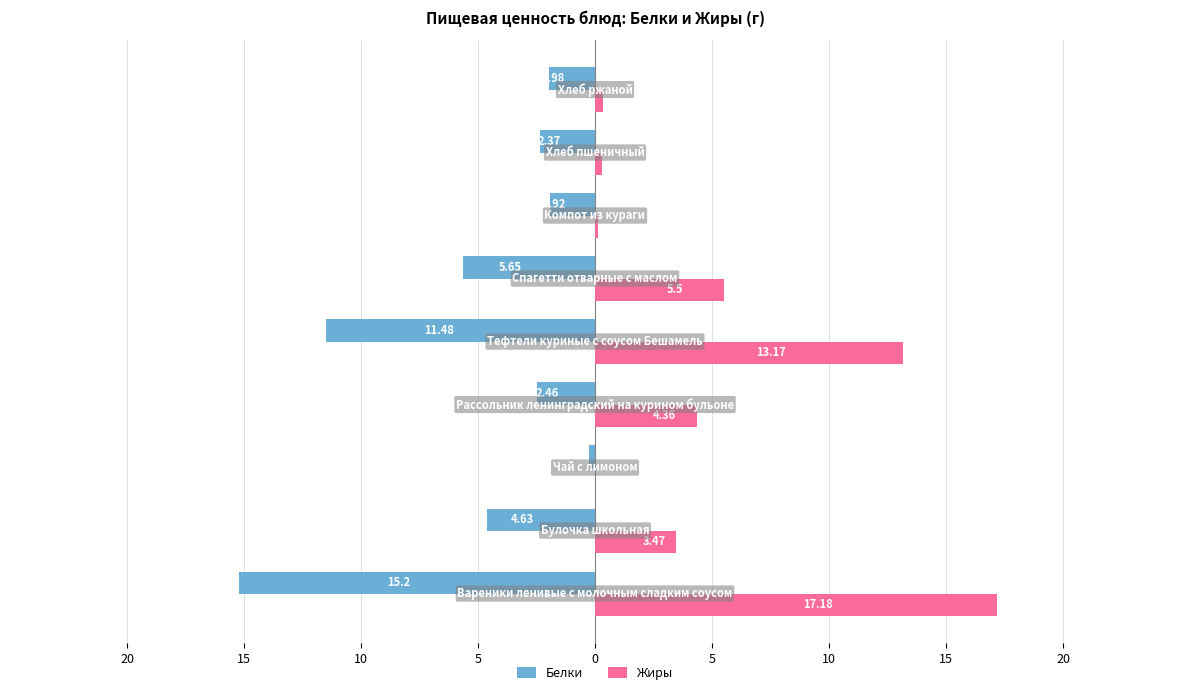

What is the maximum value for Белки?

-0.3